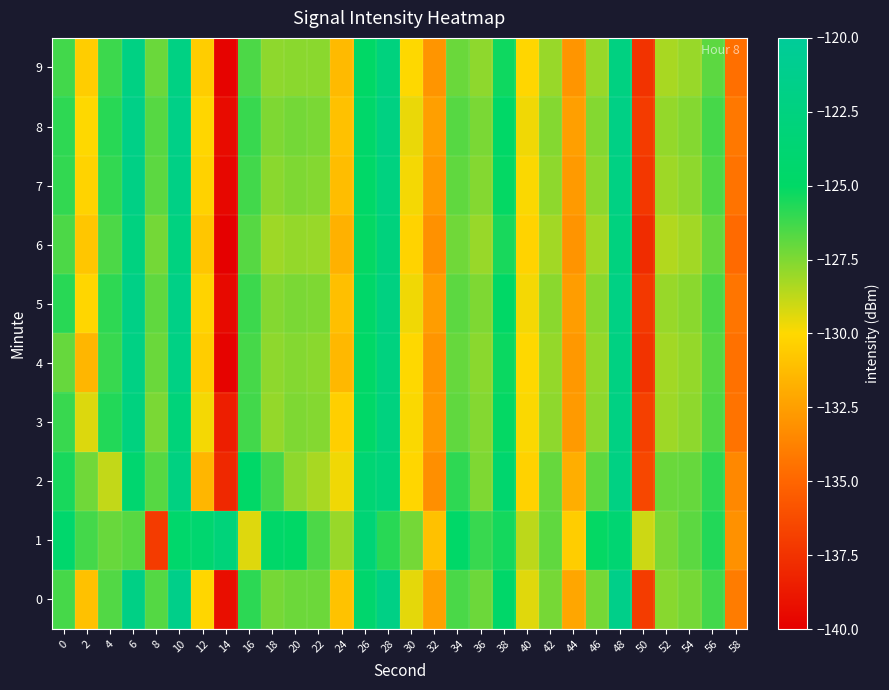

What is the total value across all series at 32?

-1326.1